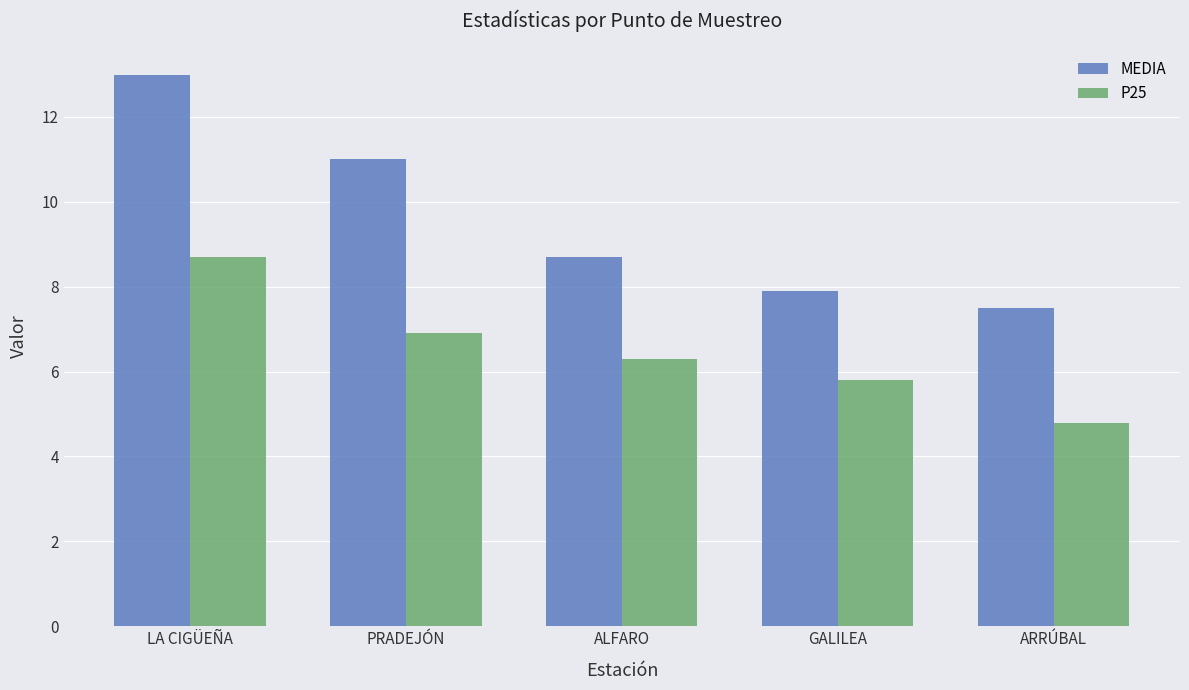

What is the total value across all series at ARRÚBAL?

12.3